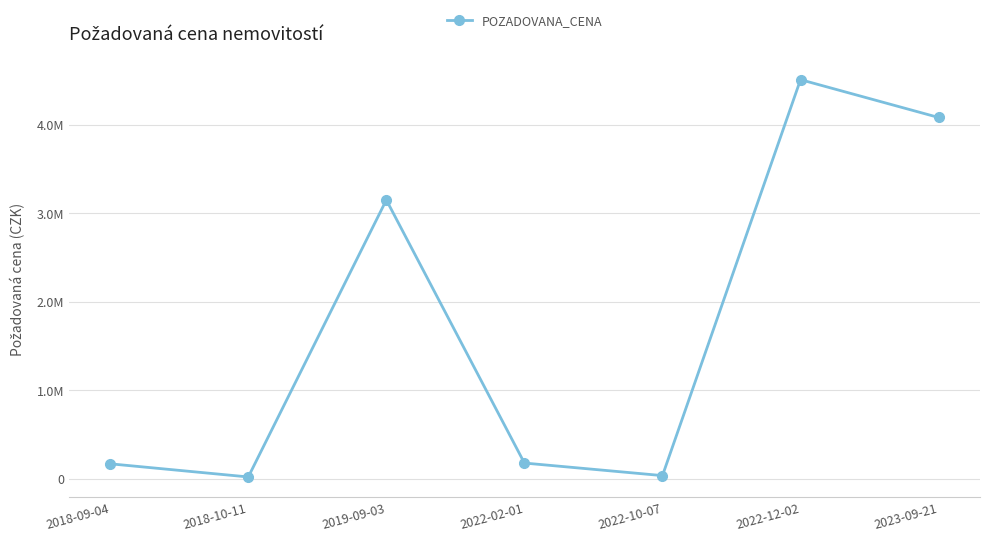

Is this an area chart (filled region under the line)?

No